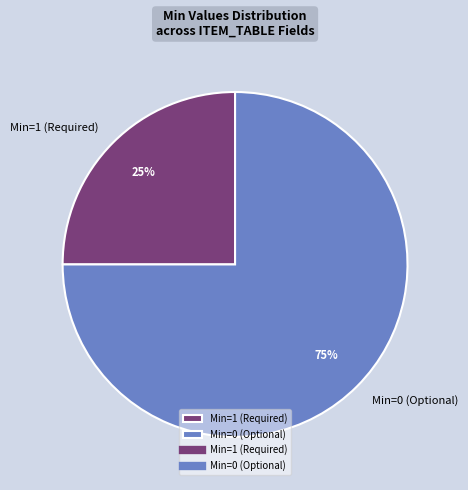

Does Min=1 (Required) account for over 50% of the chart?

No